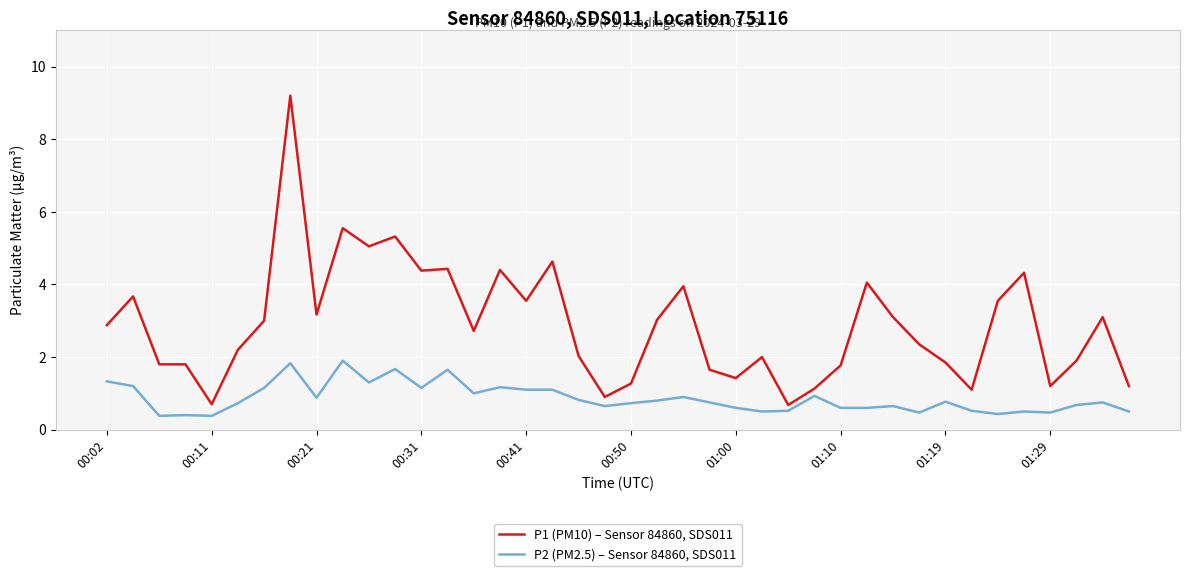

Which series has the largest total across all categories?

P1 (PM10) – Sensor 84860, SDS011